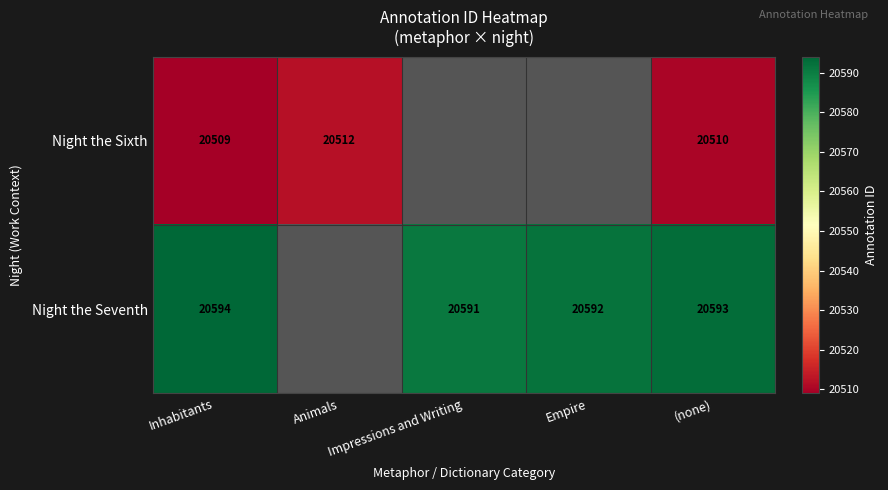

The Night the Seventh series shows 20593 at (none). True or false?

True